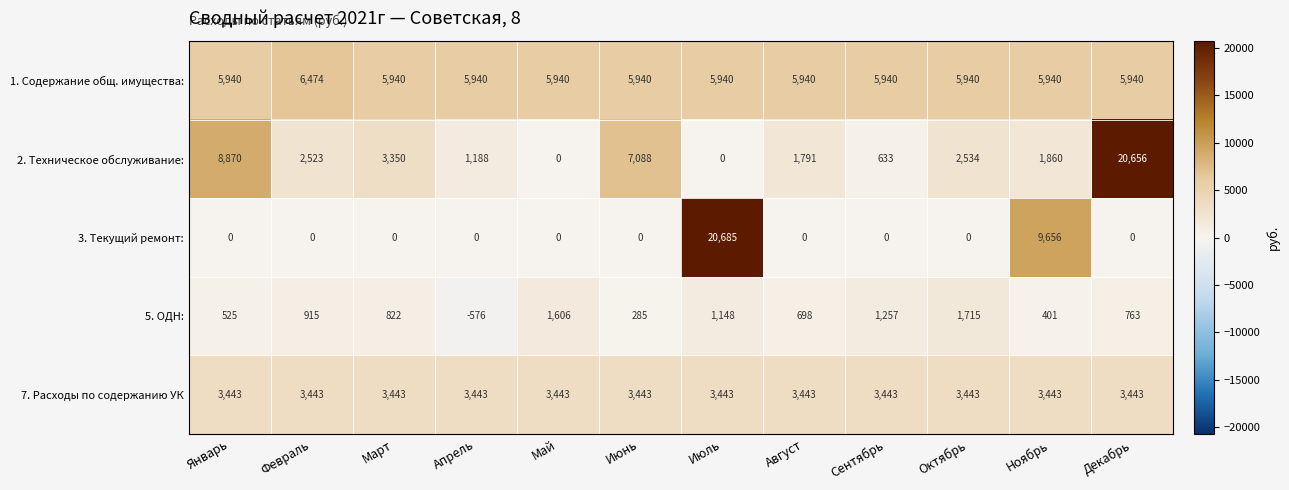

Where is 2. Техническое обслуживание: nearest to the value 10328?

Январь